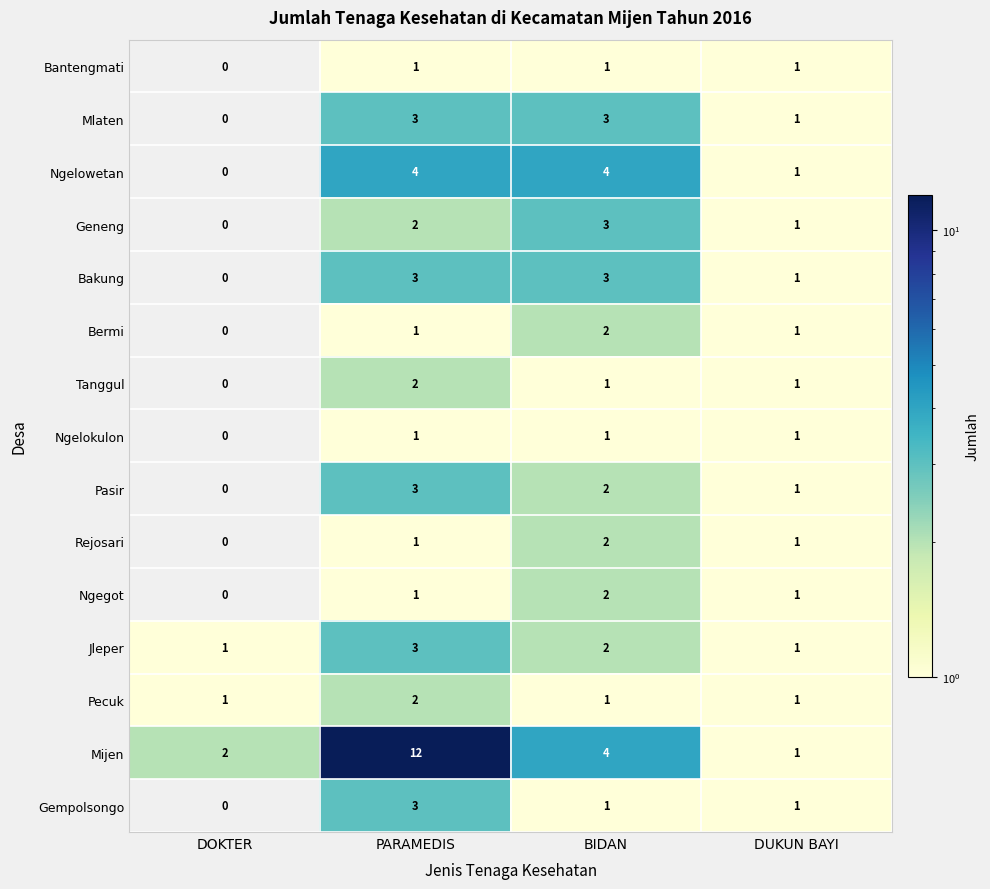

Rank the categories by Geneng value from lowest to highest.

DOKTER, DUKUN BAYI, PARAMEDIS, BIDAN